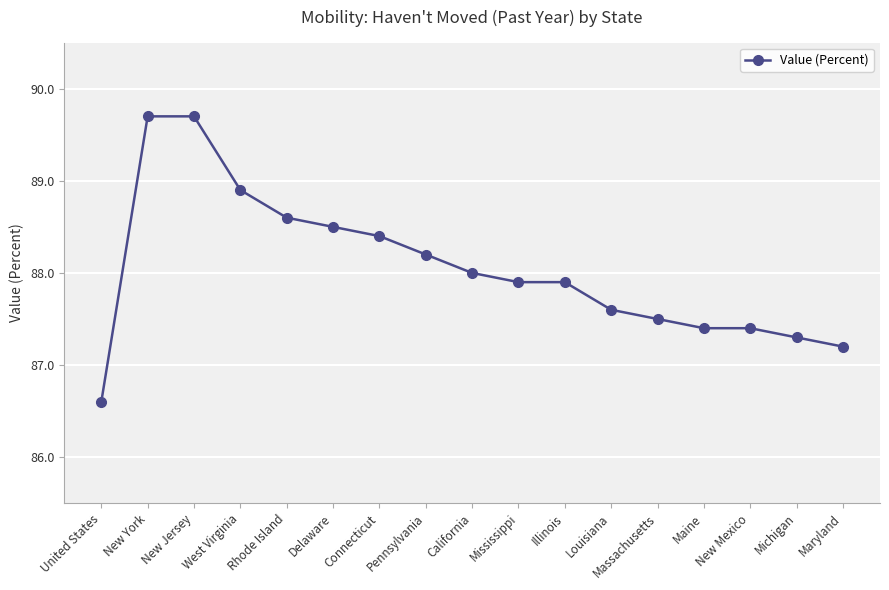

What is the change in value from Connecticut to Pennsylvania?

-0.2